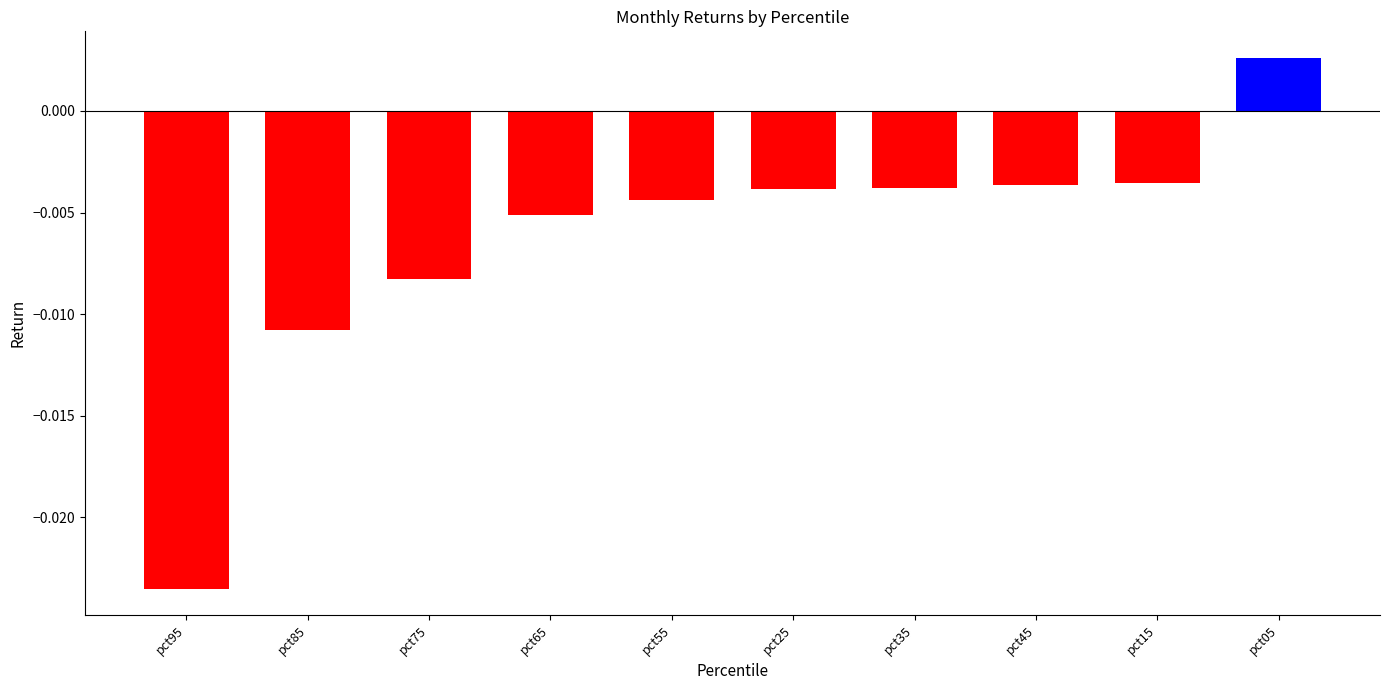

Count the number of values greater than 0.

1